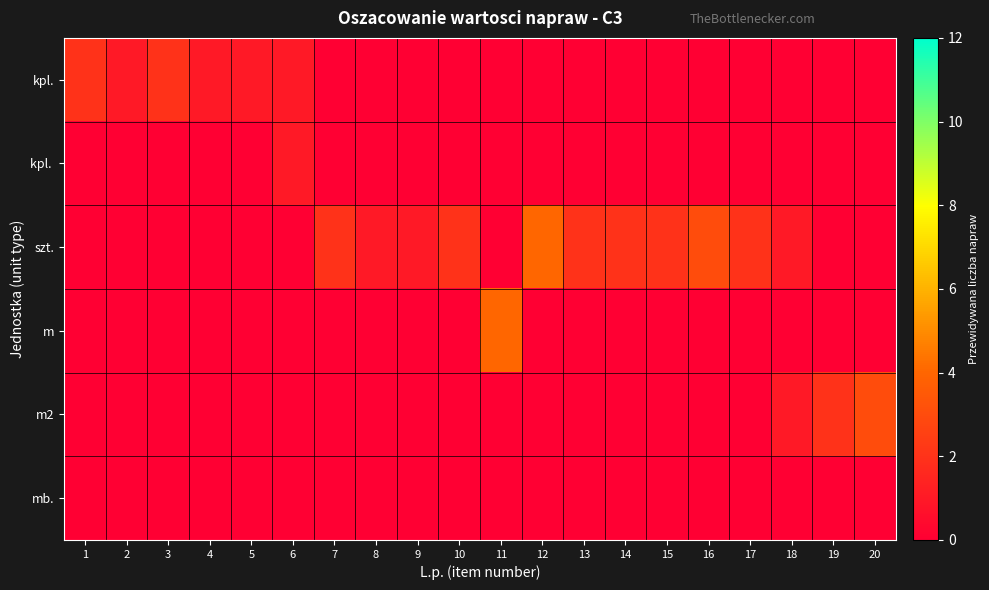

Reading left to right, list all the values displayed in this chart.

kpl.: 1=2	2=1	3=2	4=1	5=1	6=1	7=0	8=0	9=0	10=0	11=0	12=0	13=0	14=0	15=0	16=0	17=0	18=0	19=0	20=0
kpl.: 1=2	2=1	3=2	4=1	5=1	6=1	7=0	8=0	9=0	10=0	11=0	12=0	13=0	14=0	15=0	16=0	17=0	18=0	19=0	20=0
szt.: 1=0	2=0	3=0	4=0	5=0	6=0	7=2	8=1	9=1	10=2	11=0	12=4	13=2	14=2	15=2	16=3	17=2	18=1	19=0	20=0
m: 1=0	2=0	3=0	4=0	5=0	6=0	7=0	8=0	9=0	10=0	11=4	12=0	13=0	14=0	15=0	16=0	17=0	18=0	19=0	20=0
m2: 1=0	2=0	3=0	4=0	5=0	6=0	7=0	8=0	9=0	10=0	11=0	12=0	13=0	14=0	15=0	16=0	17=0	18=1	19=2	20=3
mb.: 1=0	2=0	3=0	4=0	5=0	6=0	7=0	8=0	9=0	10=0	11=0	12=0	13=0	14=0	15=0	16=0	17=0	18=0	19=0	20=0